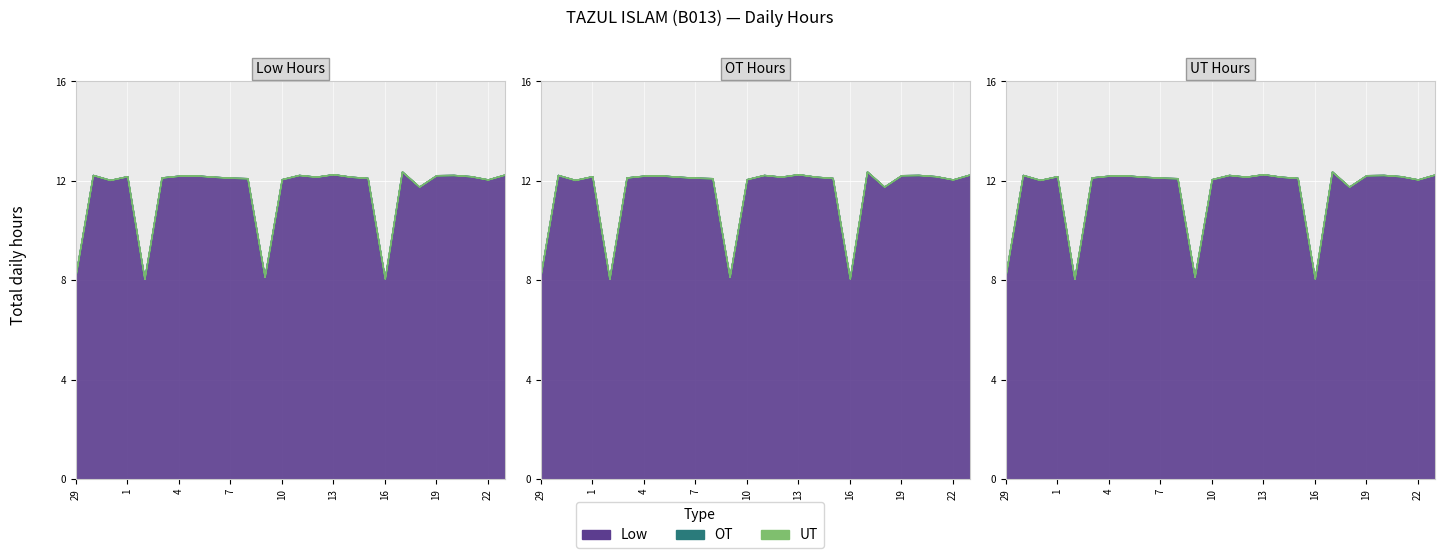

Where does the Low Hours series first go above 12?

30